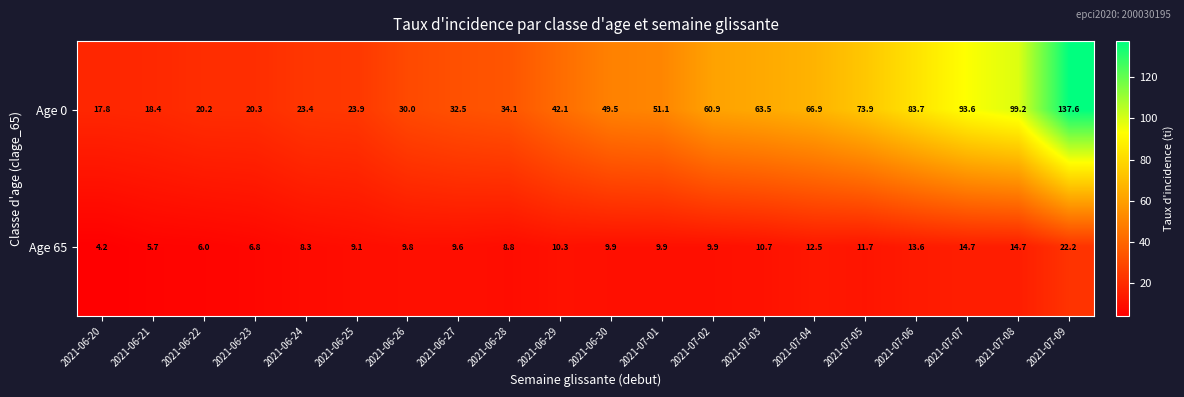

Which series changed the most between 2021-07-03 and 2021-07-08?

Age 0